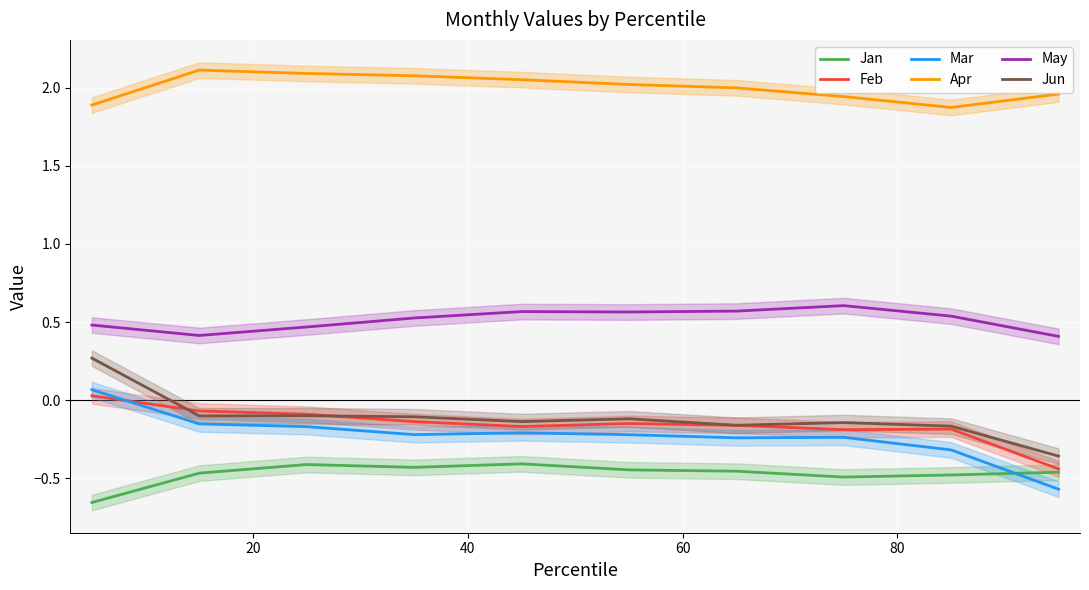

How many data points does each series have?

10